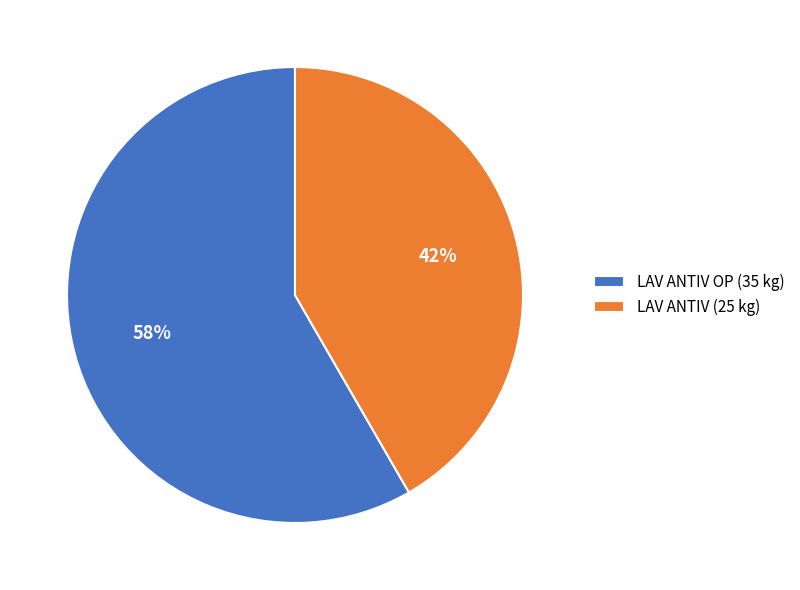

Which has a higher value, LAV ANTIV (25 kg) or LAV ANTIV OP (35 kg)?

LAV ANTIV OP (35 kg)